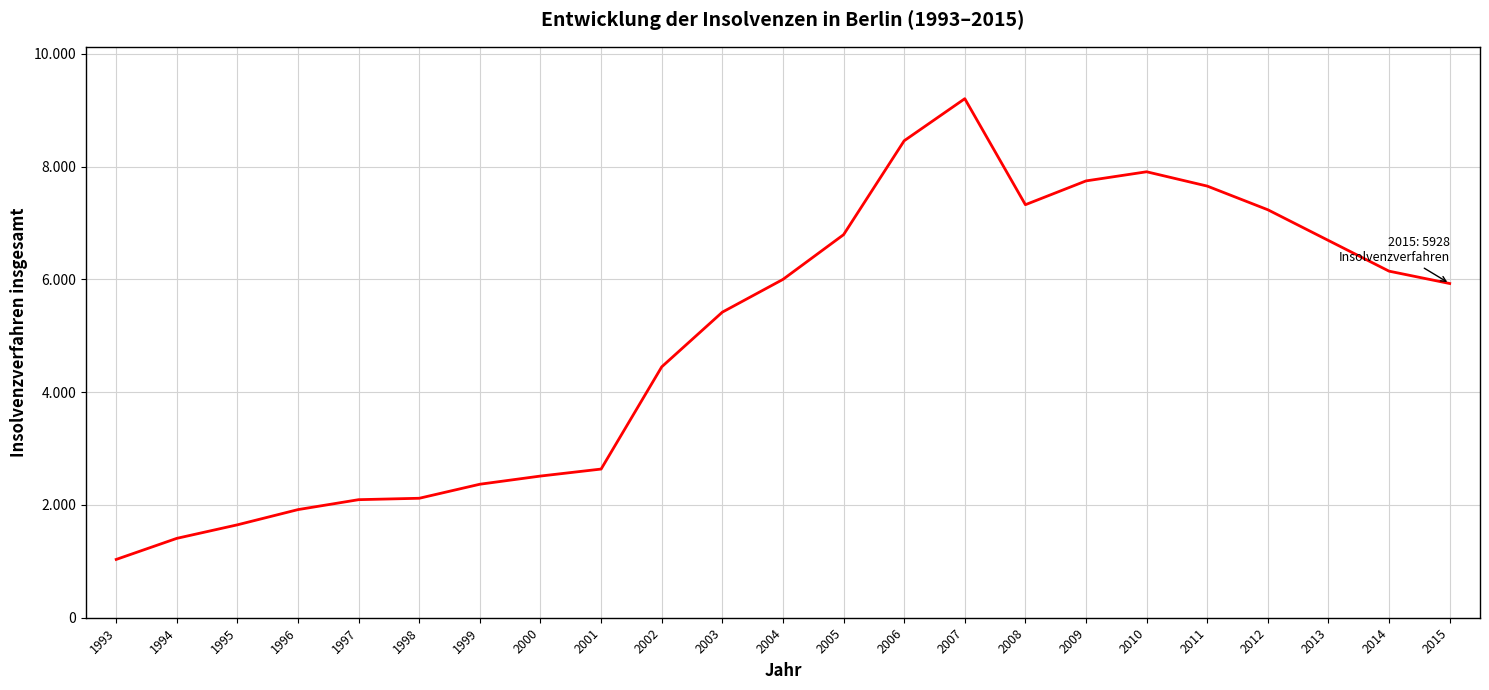

Reading right to left, what are all the values shown in this chart?

2015=5928	2014=6147	2013=6691	2012=7236	2011=7656	2010=7910	2009=7748	2008=7326	2007=9206	2006=8460	2005=6794	2004=6001	2003=5420	2002=4450	2001=2637	2000=2513	1999=2368	1998=2119	1997=2094	1996=1918	1995=1648	1994=1408	1993=1034